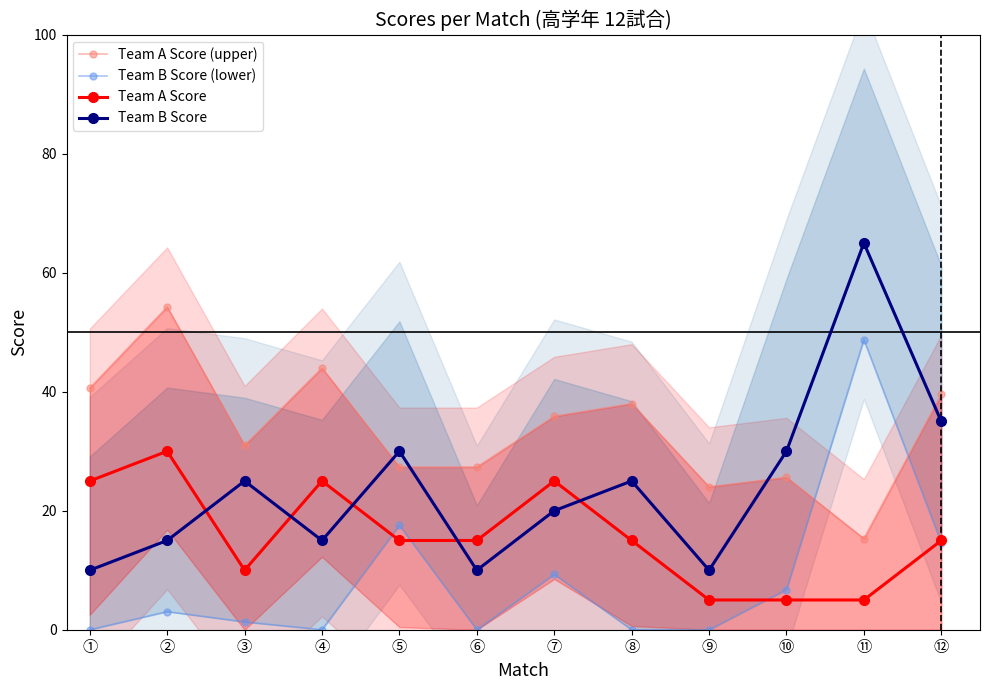

Reading left to right, list all the values displayed in this chart.

Team A Score (upper): ①=40.6	②=54.3	③=31.0	④=44.0	⑤=27.3	⑥=27.3	⑦=35.9	⑧=38.0	⑨=24.0	⑩=25.6	⑪=15.3	⑫=39.5
Team B Score (lower): ①=0.0	②=3.0	③=1.3	④=0.0	⑤=17.6	⑥=0.0	⑦=9.3	⑧=0.0	⑨=0.0	⑩=6.7	⑪=48.8	⑫=14.6
Team A Score: ①=25.0	②=30.0	③=10.0	④=25.0	⑤=15.0	⑥=15.0	⑦=25.0	⑧=15.0	⑨=5.0	⑩=5.0	⑪=5.0	⑫=15.0
Team B Score: ①=10.0	②=15.0	③=25.0	④=15.0	⑤=30.0	⑥=10.0	⑦=20.0	⑧=25.0	⑨=10.0	⑩=30.0	⑪=65.0	⑫=35.0